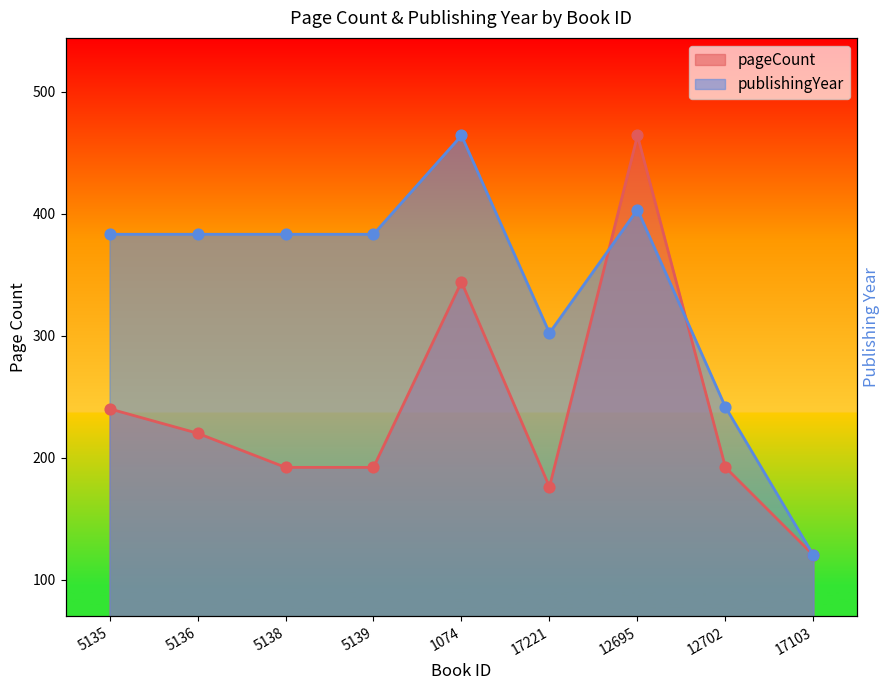

Is the value of publishingYear at 5136 greater than the value of pageCount at 5138?

Yes